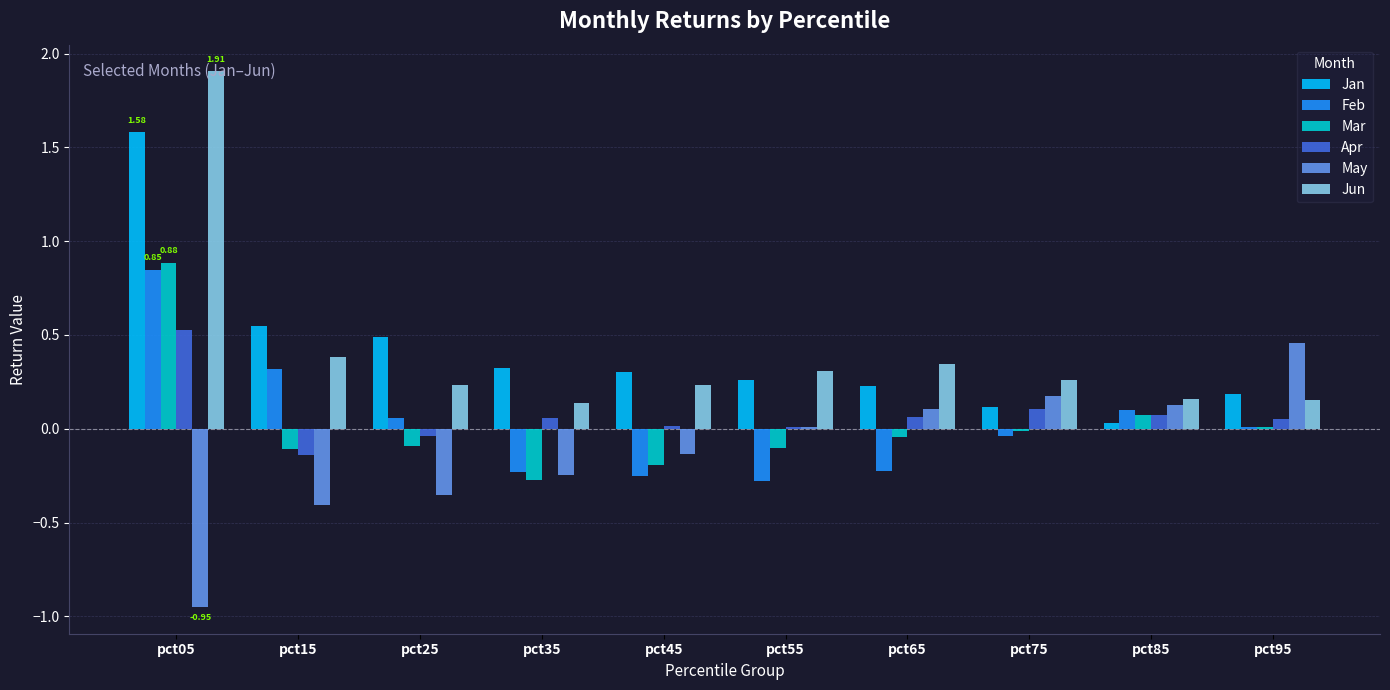

Is the value of May at pct45 greater than the value of Jan at pct25?

No